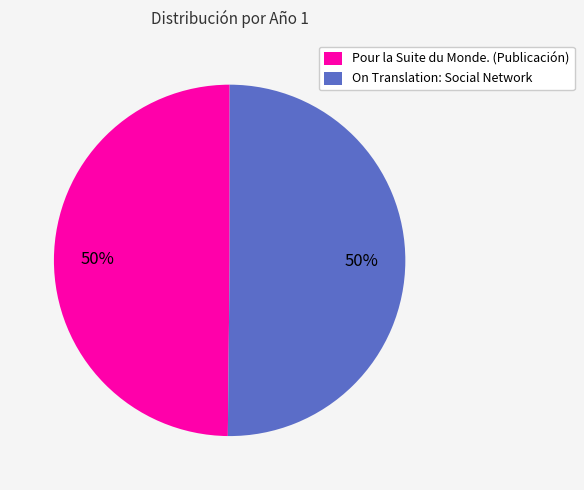

Is the sum of On Translation: Social Network and Pour la Suite du Monde. (Publicación) greater than half?

Yes